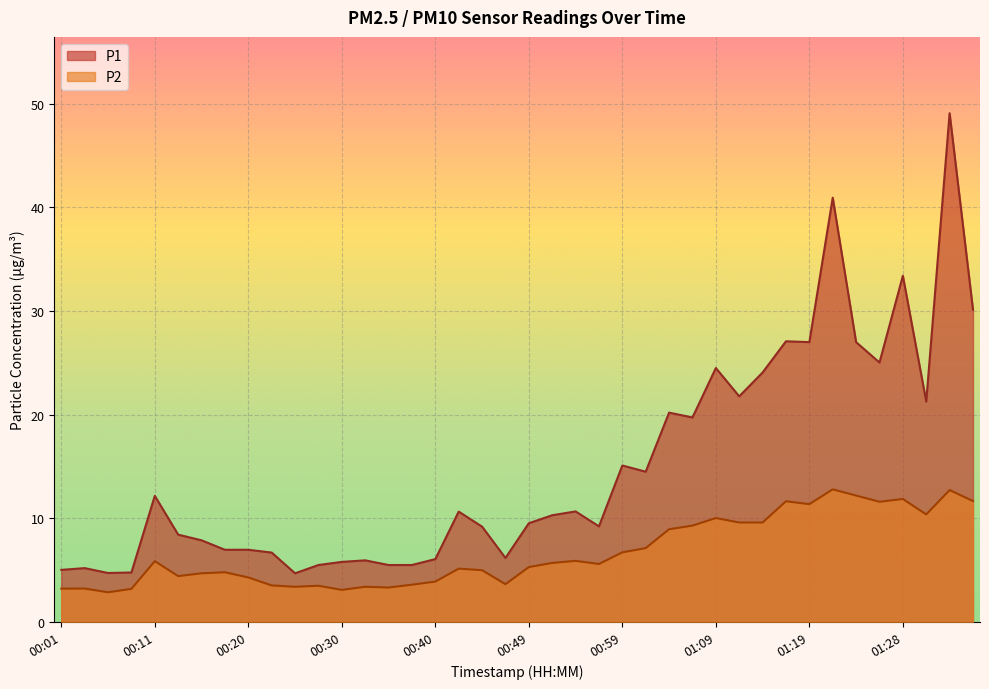

Rank the categories by P2 value from lowest to highest.

00:06, 00:30, 00:08, 00:01, 00:03, 00:35, 00:25, 00:32, 00:28, 00:23, 00:37, 00:47, 00:40, 00:20, 00:13, 00:15, 00:18, 00:45, 00:42, 00:49, 00:57, 00:52, 00:11, 00:54, 00:59, 01:02, 01:04, 01:06, 01:11, 01:14, 01:09, 01:31, 01:19, 01:26, 01:16, 01:36, 01:28, 01:23, 01:33, 01:21